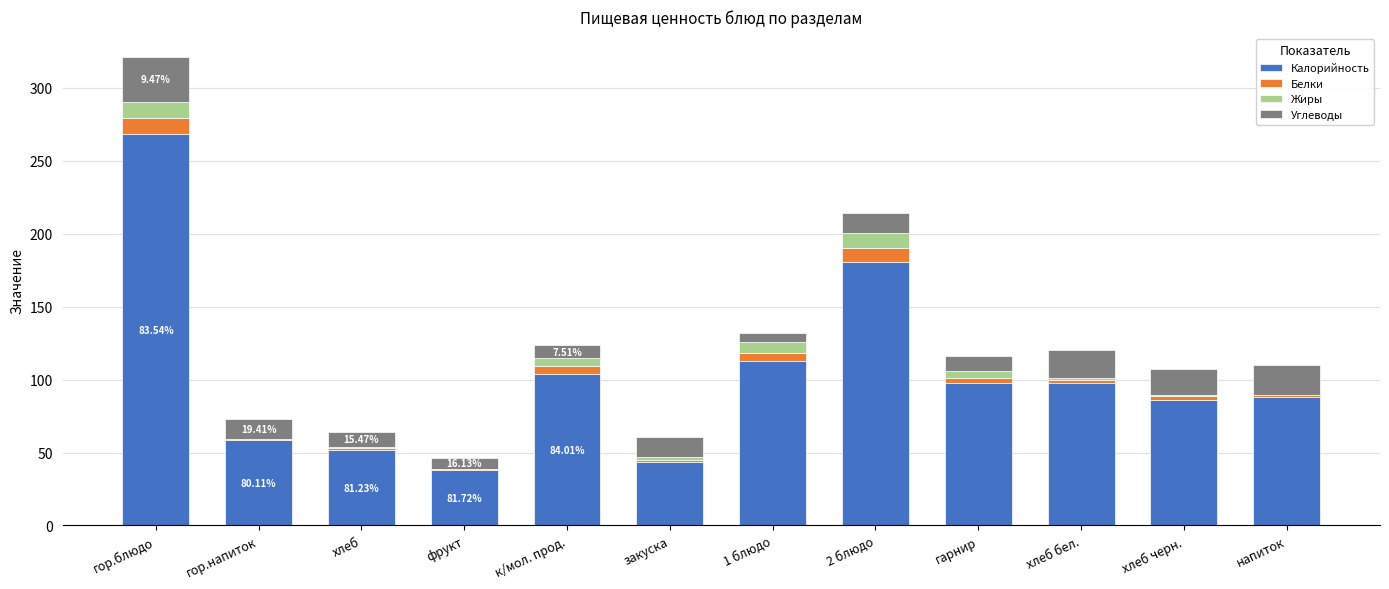

At which category is the sum across all series the highest?

гор.блюдо